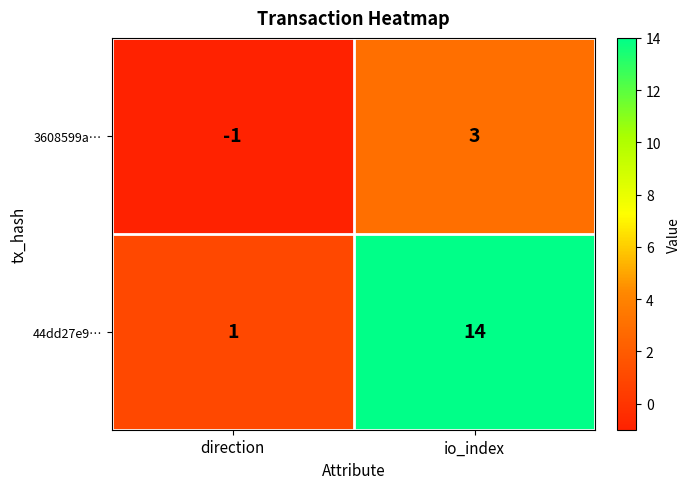

At how many categories does at least one series exceed 8?

1